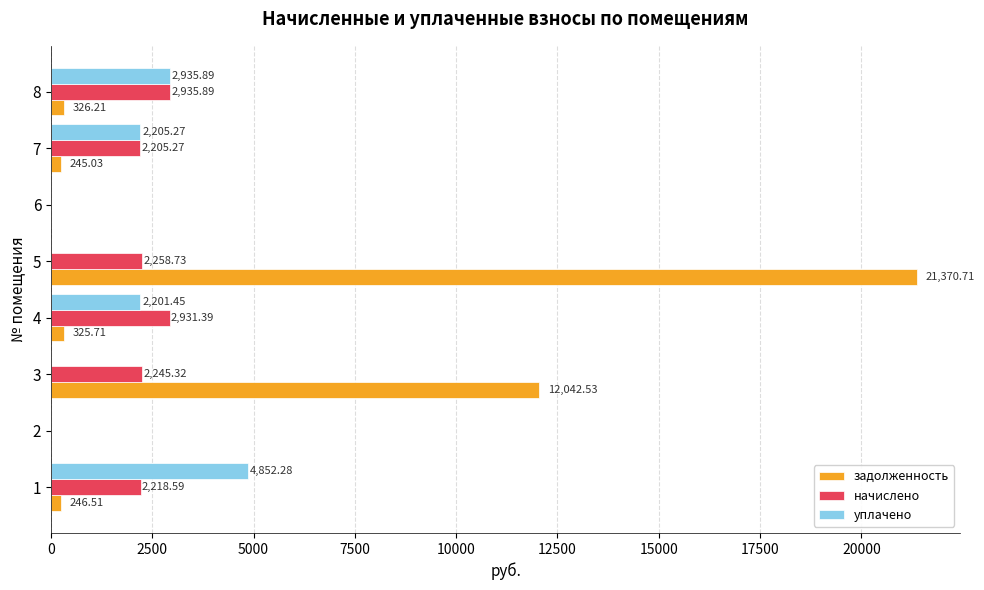

What is the sum of the начислено values at 4 and 3?

5176.7